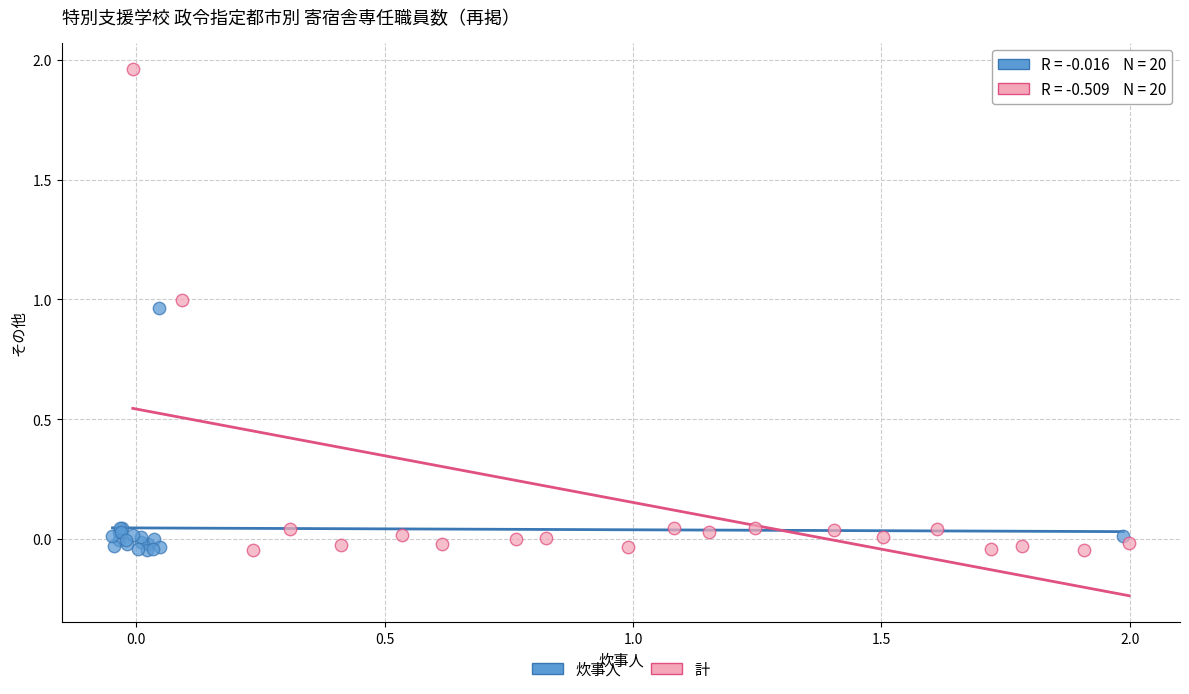

What are all the series names shown in the legend?

炊事人, 計